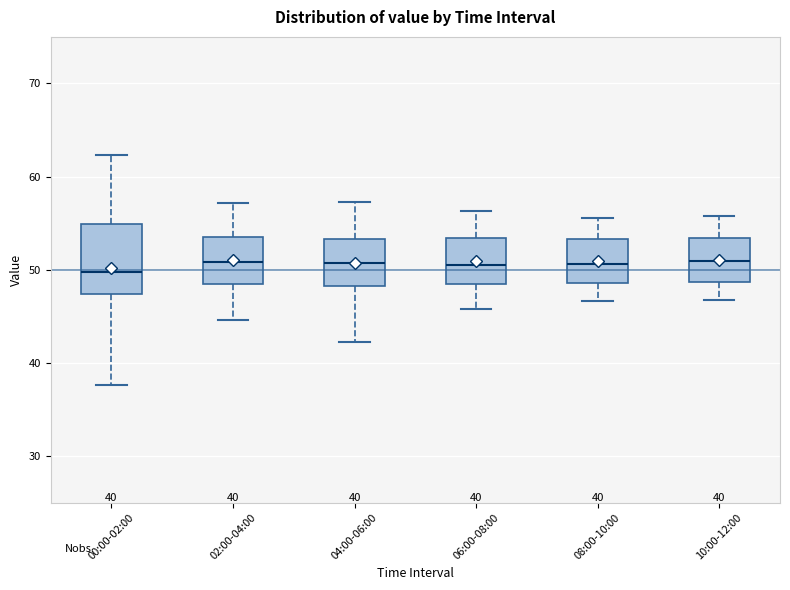

Reading left to right, transcribe this box plot: for each box, give where its median line is, the range the box spans, and where its two whiskers end, as read against the y-axis. The values are not printed on the chart, so give them approximately, as read against the axis.

00:00-02:00: median 50, box 47 to 55, whiskers 38 to 62
02:00-04:00: median 51, box 48 to 54, whiskers 45 to 57
04:00-06:00: median 51, box 48 to 53, whiskers 42 to 57
06:00-08:00: median 51, box 48 to 53, whiskers 46 to 56
08:00-10:00: median 51, box 49 to 53, whiskers 47 to 56
10:00-12:00: median 51, box 49 to 53, whiskers 47 to 56